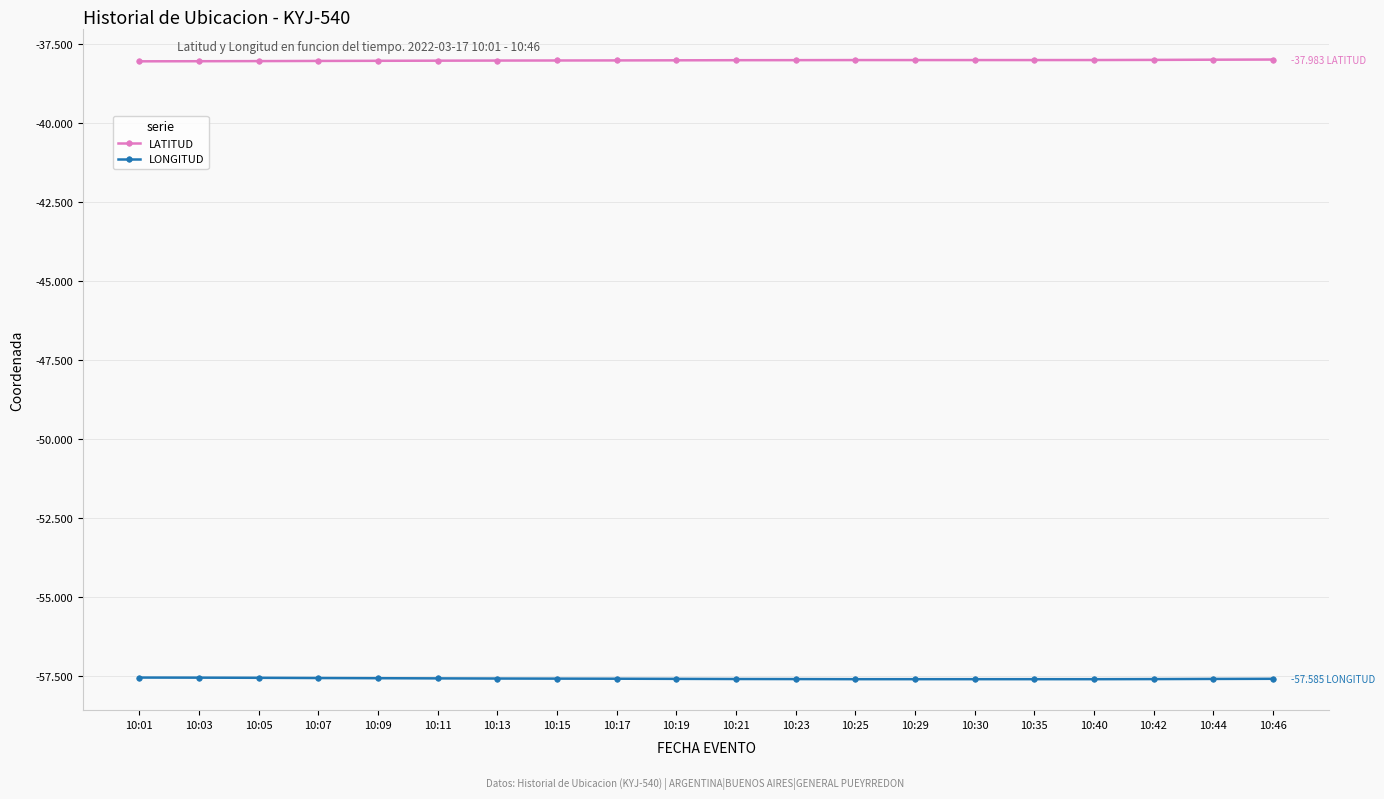

Count the number of data series in this chart.

2